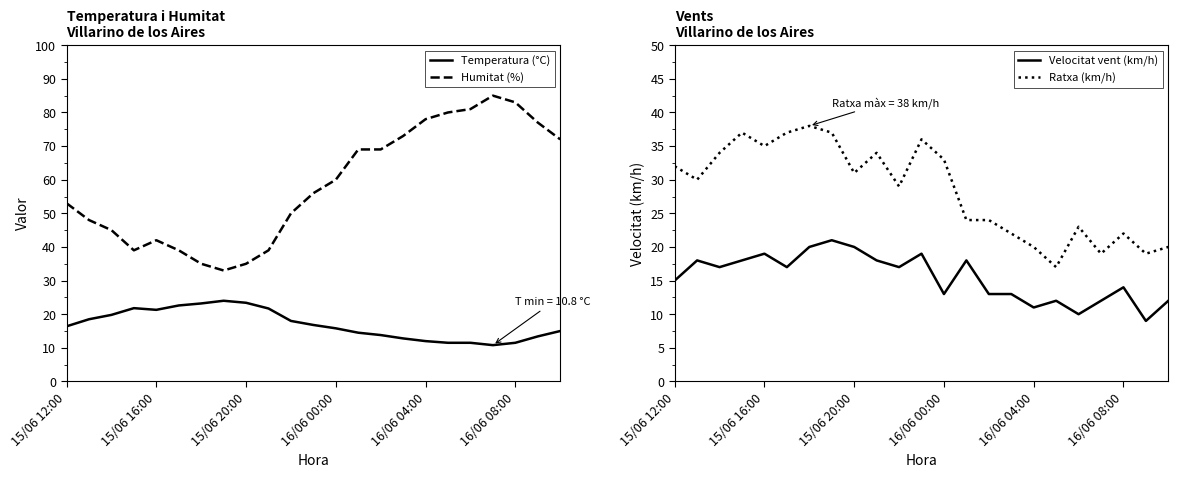

Where is Humitat (%) nearest to the value 59?

16/06 00:00